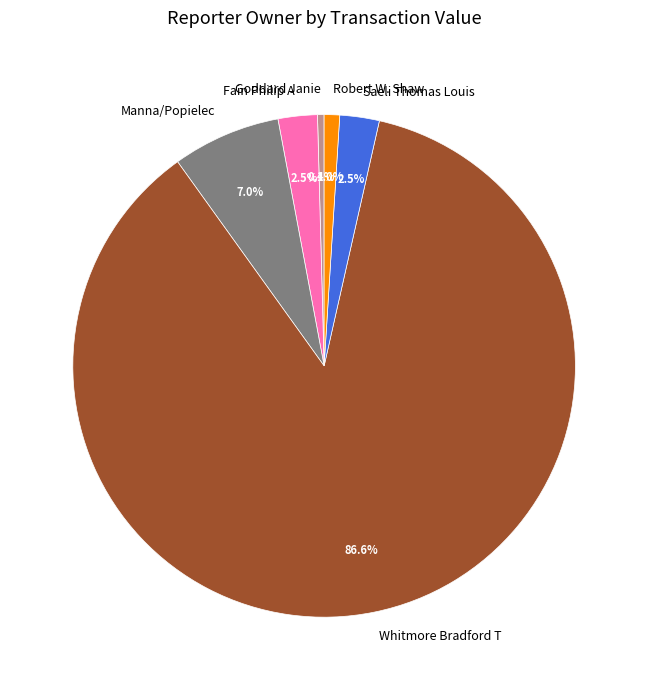

Which slice represents more than half of the pie?

Whitmore Bradford T